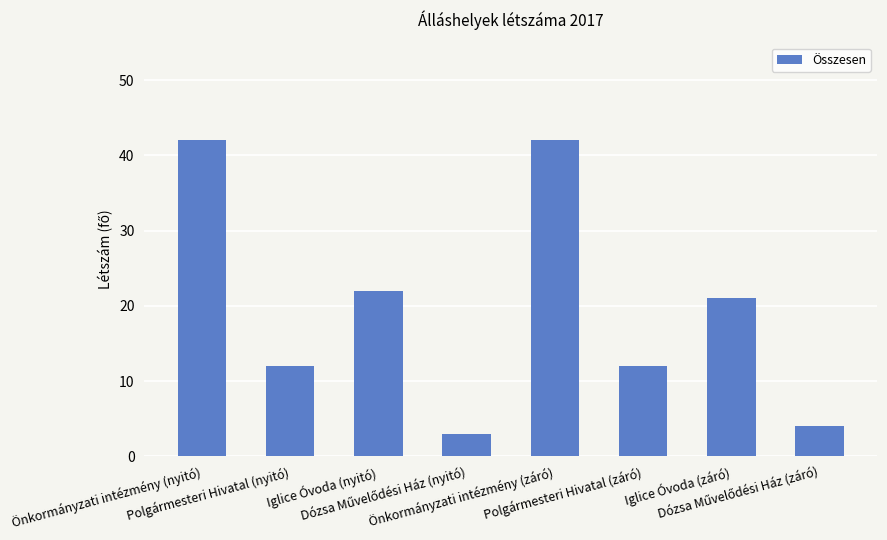

How many bars are there in total?

8